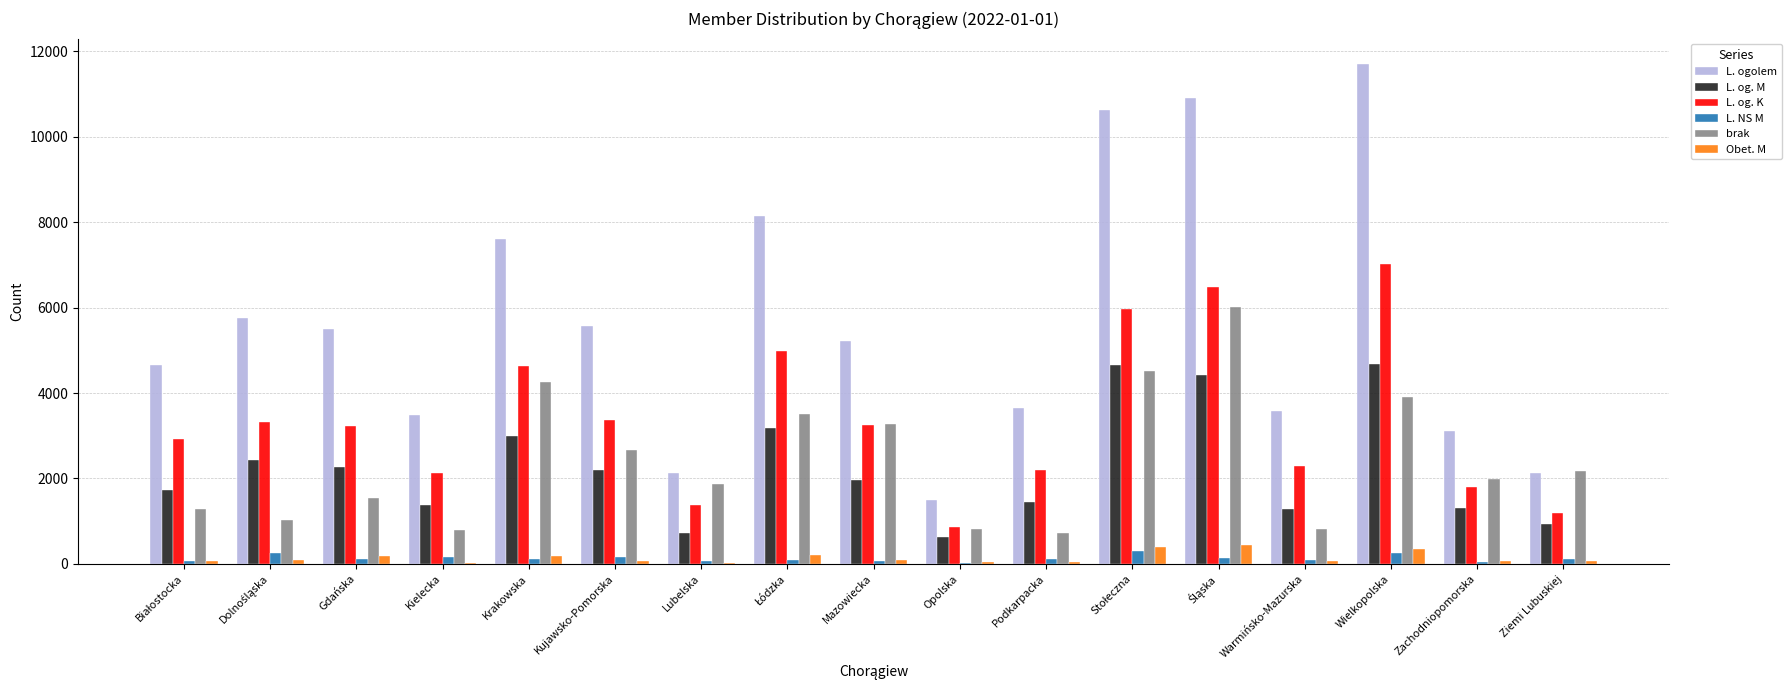

What is the maximum value for L. og. M?

4676